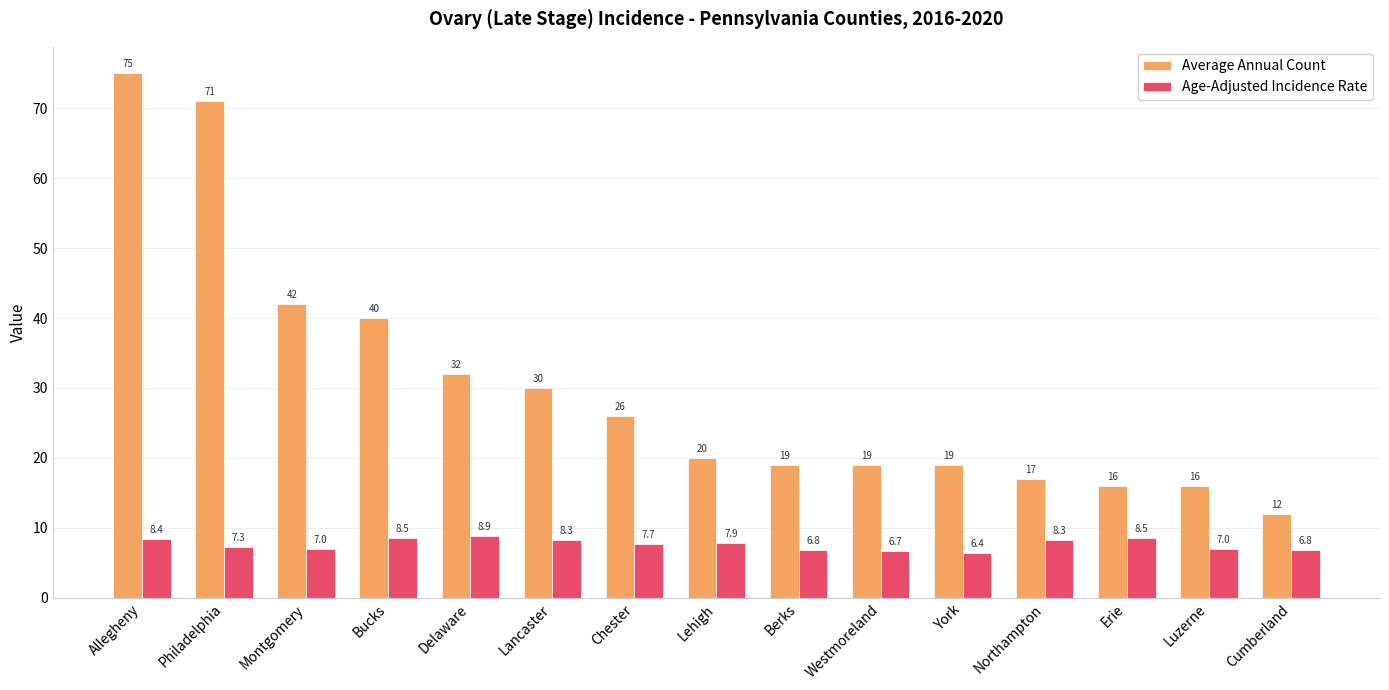

At which label does Average Annual Count reach its minimum?

Cumberland